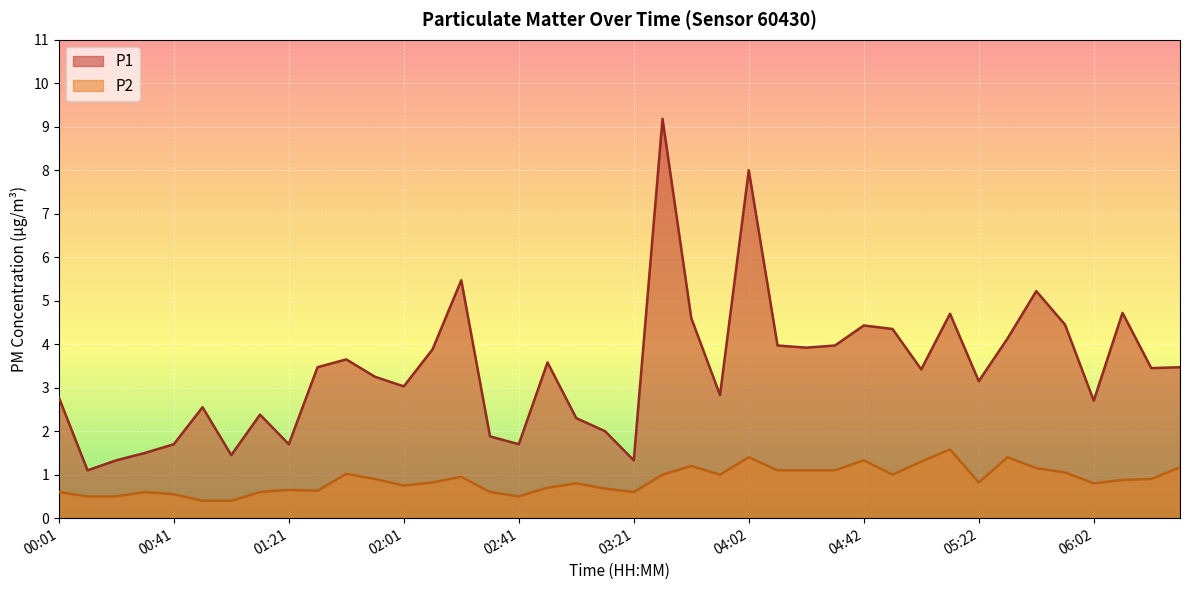

At which category does P2 reach its first local valley?

01:31